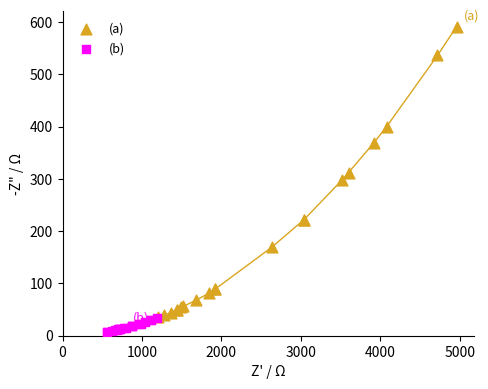

Which series has the largest Y range (max minus min)?

(a)